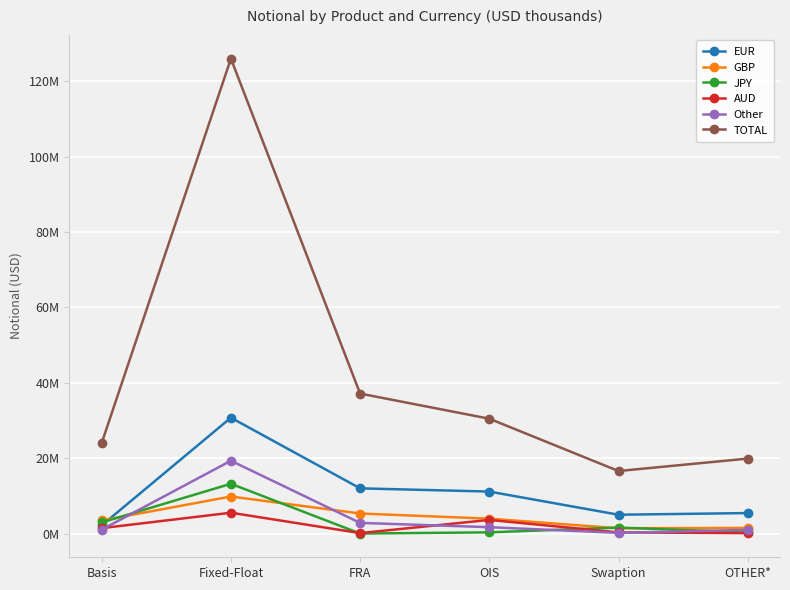

What are all the series names shown in the legend?

EUR, GBP, JPY, AUD, Other, TOTAL